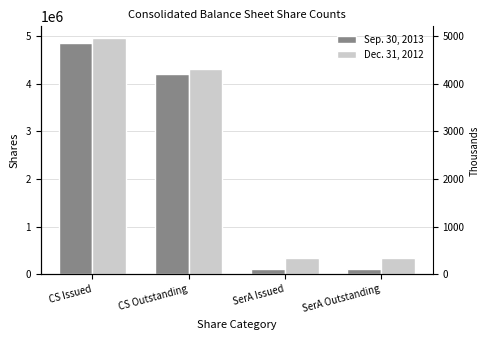

What is the maximum value shown in the chart?

4956270